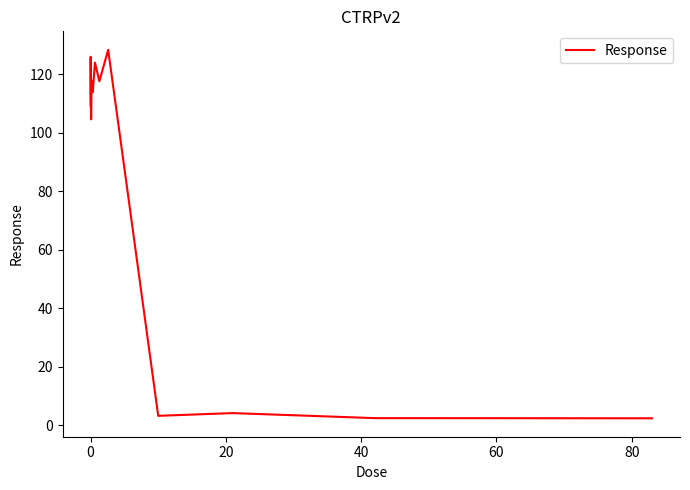

What is the greatest value displayed?

128.4